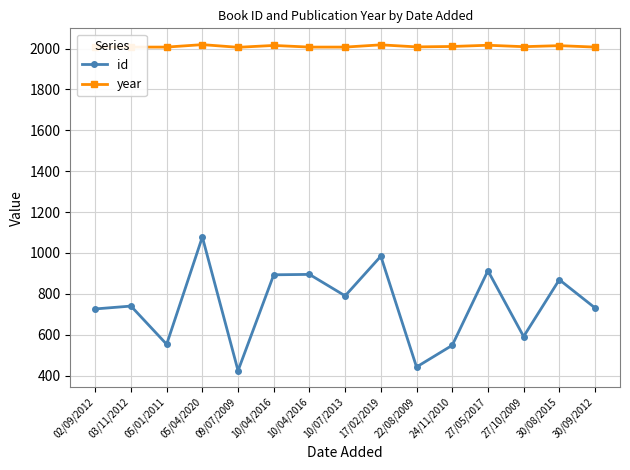

What is the label of the 5th point from the left?

09/07/2009